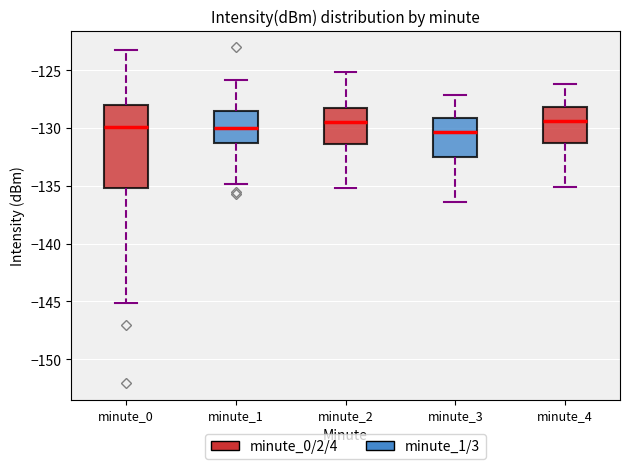

Comparing the boxes themselves (not the whiskers), which one is the tallest?

minute_0